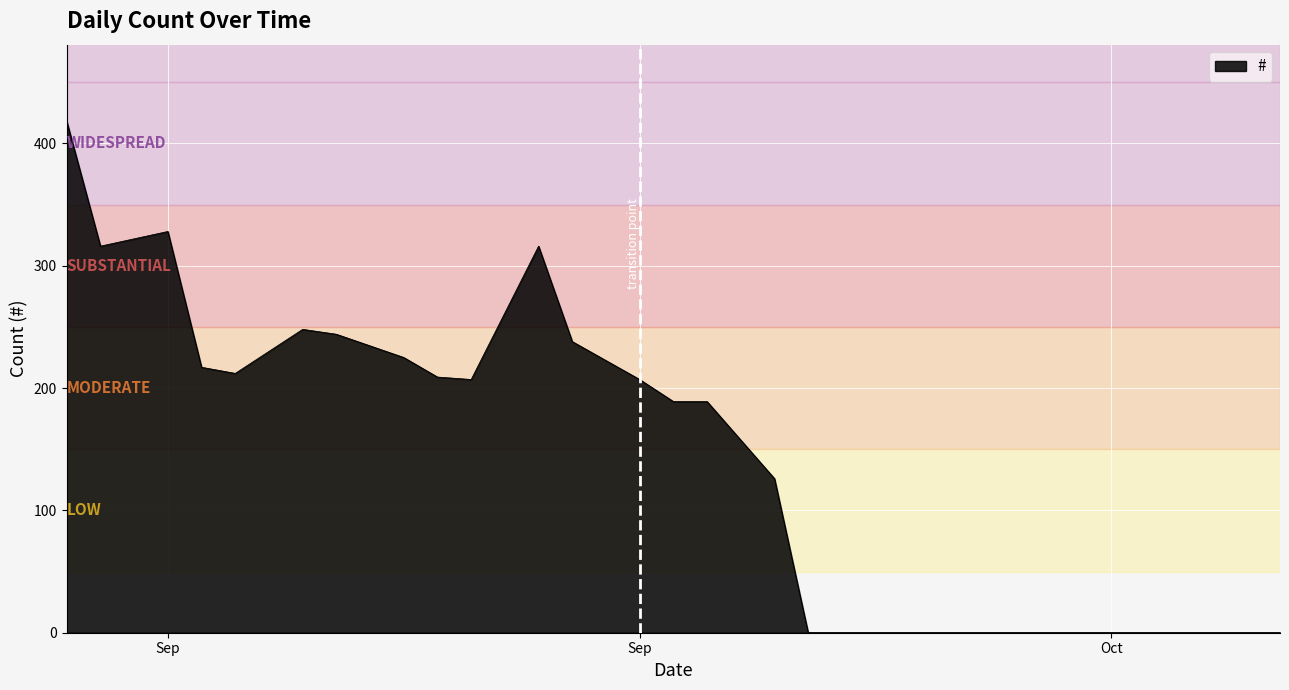

What is the difference between the maximum and minimum values?

418